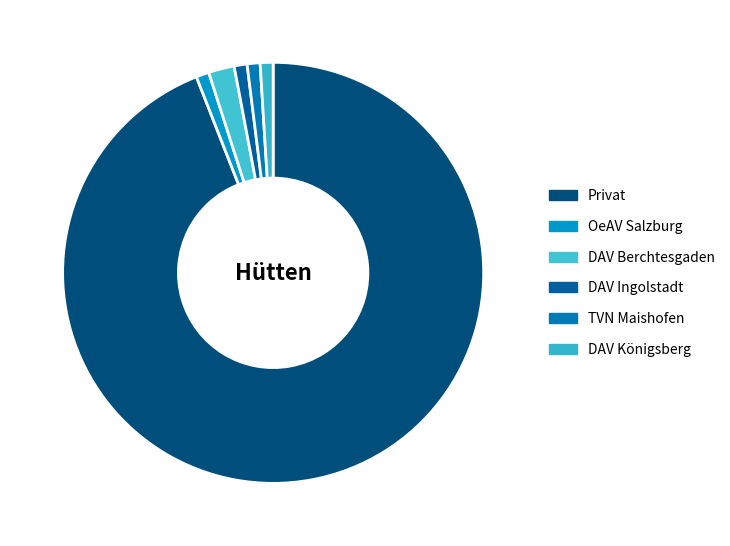

What is the largest slice in the pie chart?

Privat